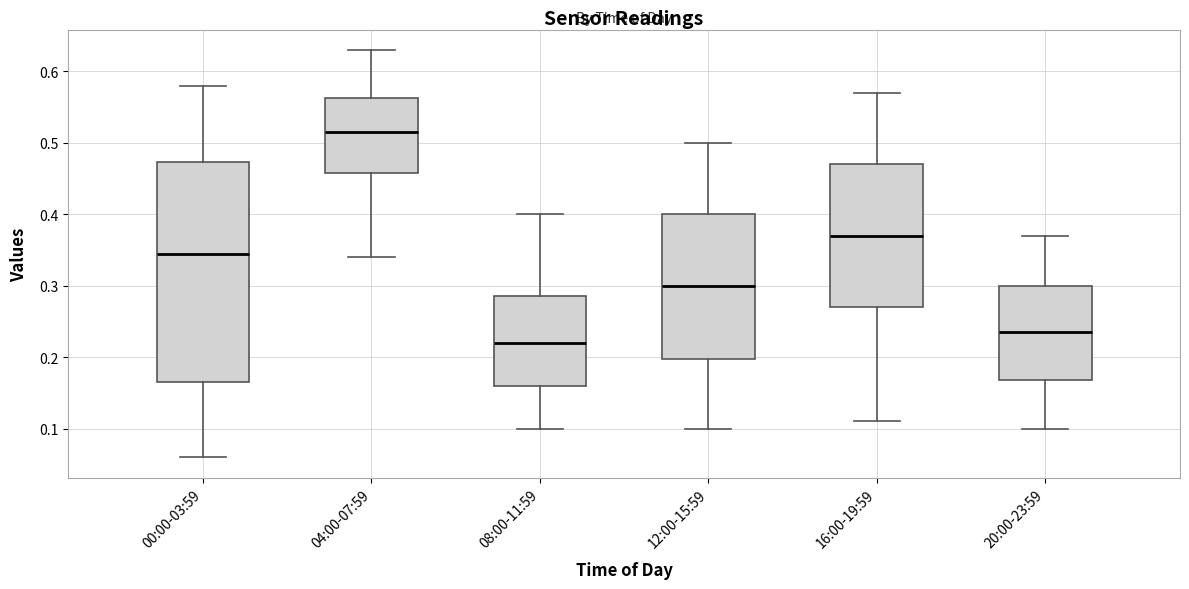

Which box's median line is the highest?

04:00-07:59